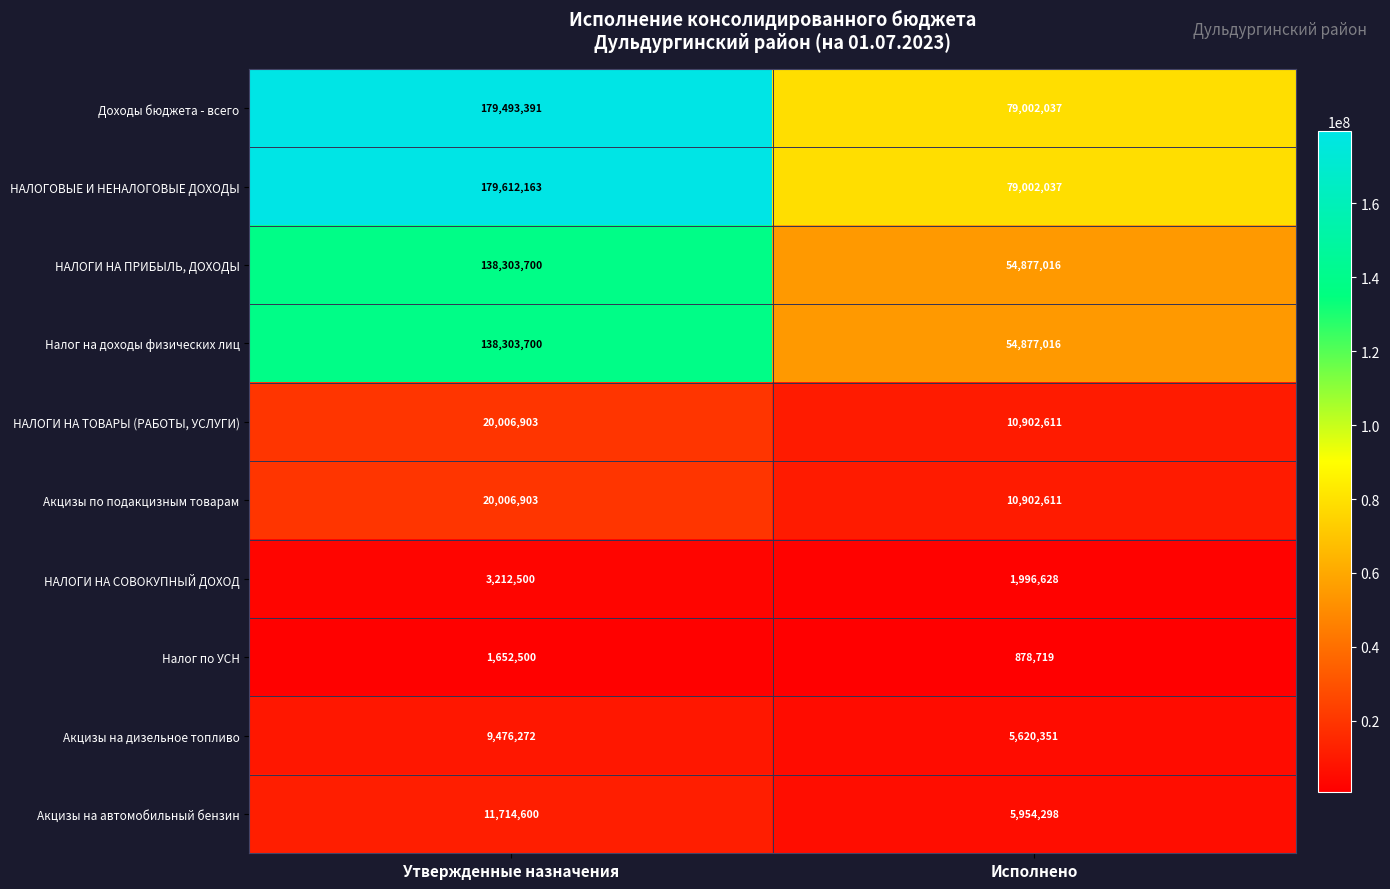

The value of НАЛОГИ НА ТОВАРЫ (РАБОТЫ, УСЛУГИ) at Утвержденные назначения is 33340961. True or false?

False